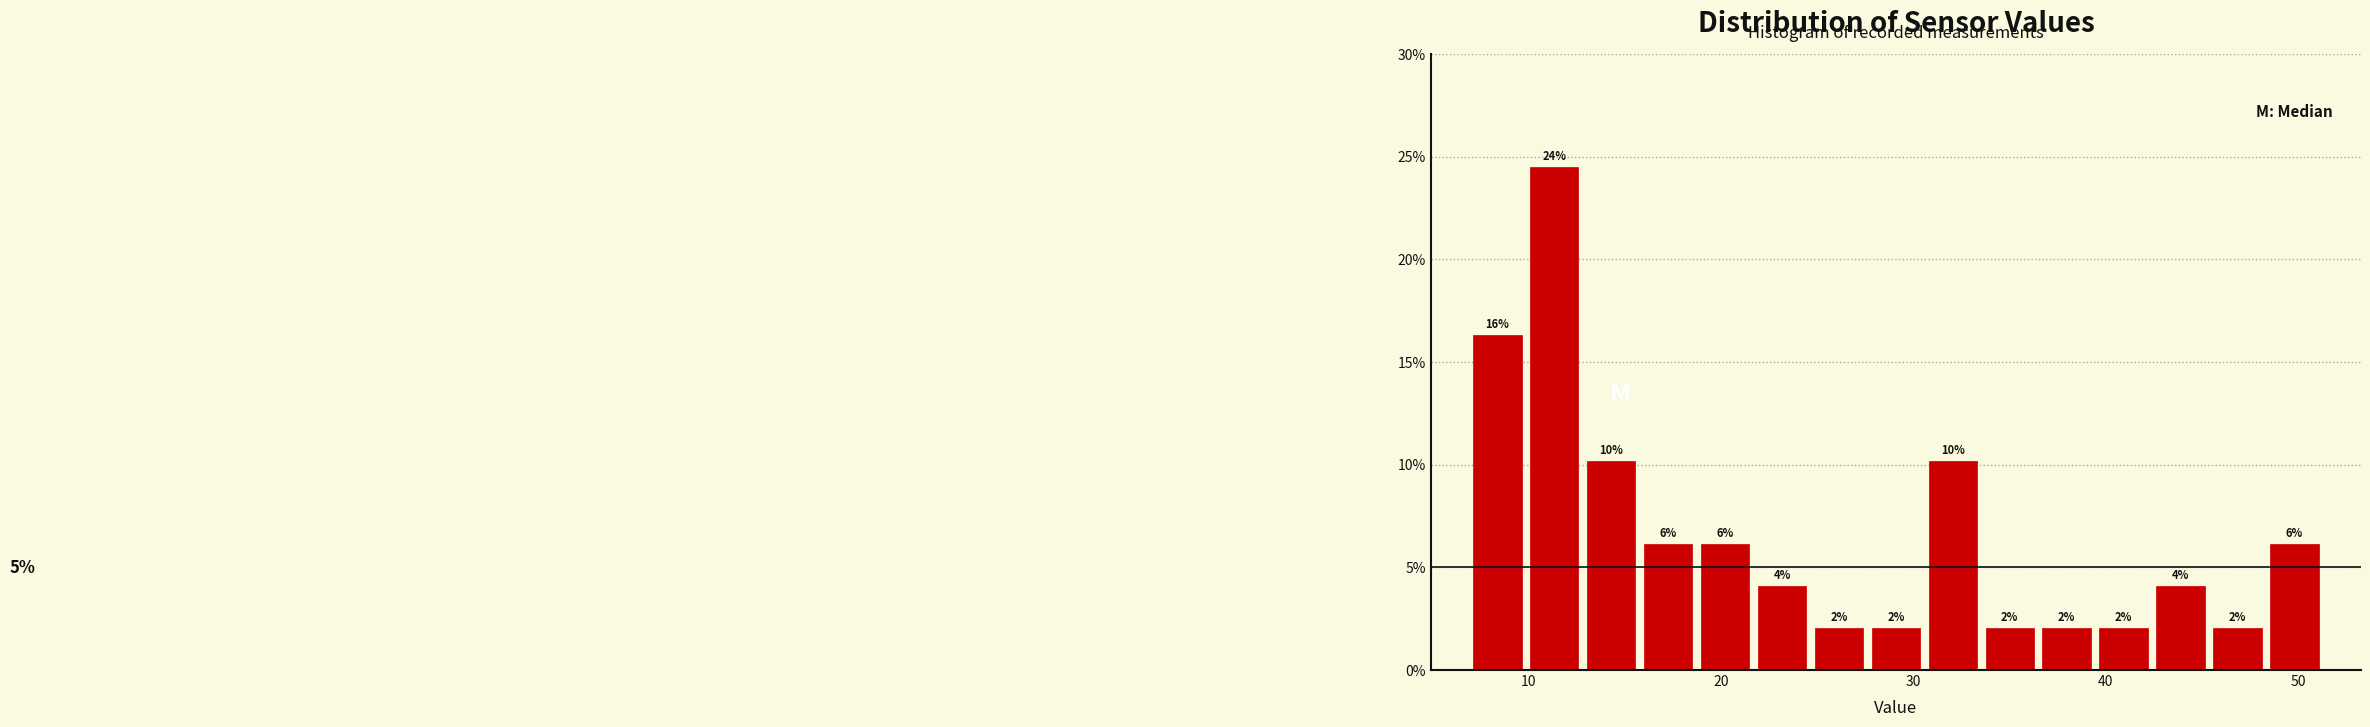

Around what value on the x-axis is the tallest bar? Give the approximate position of its centre, as read against the axis.

11